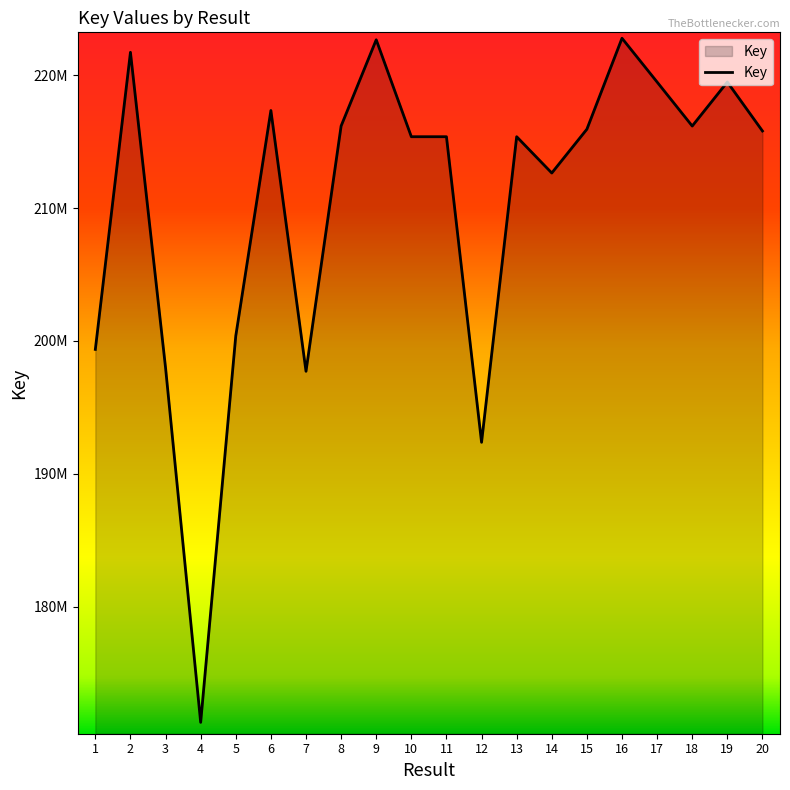

Is this an area chart (filled region under the line)?

Yes